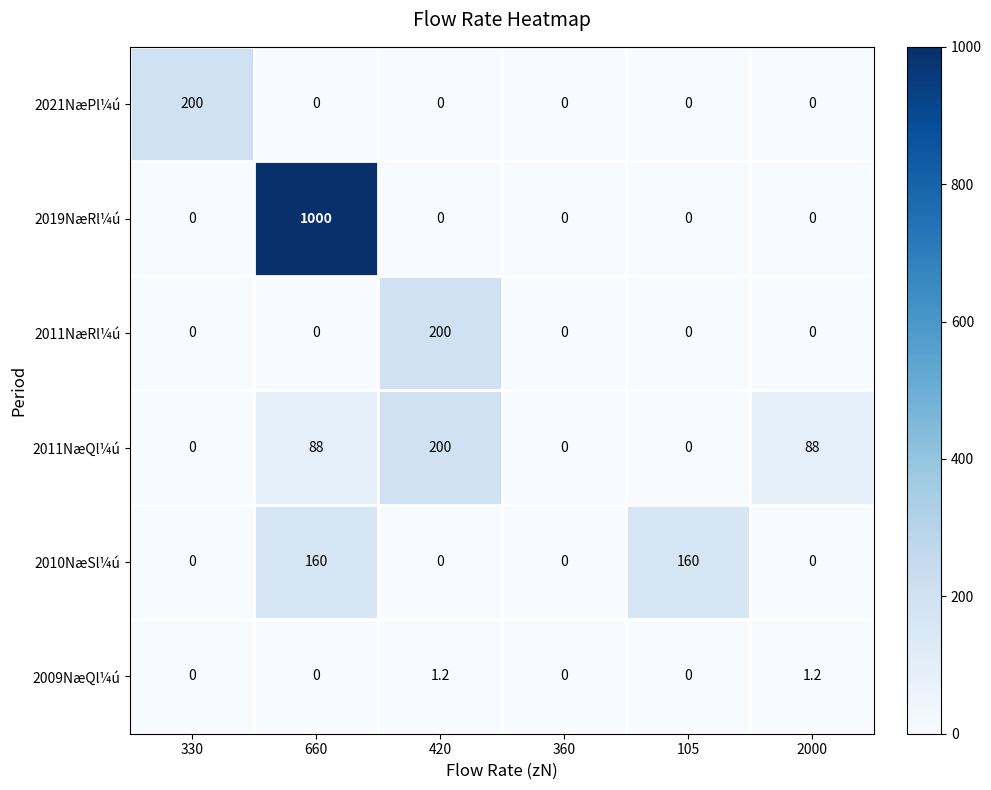

Is it true that 2011NæQl¼ú equals 100.6 at 105?

False